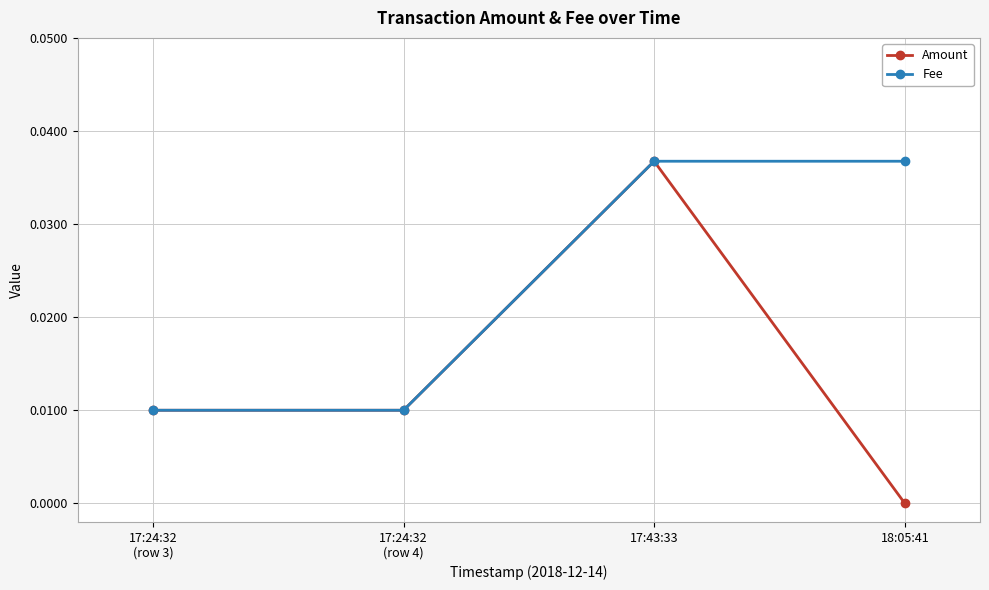

Rank the series by their average value, from highest to lowest.

Fee, Amount